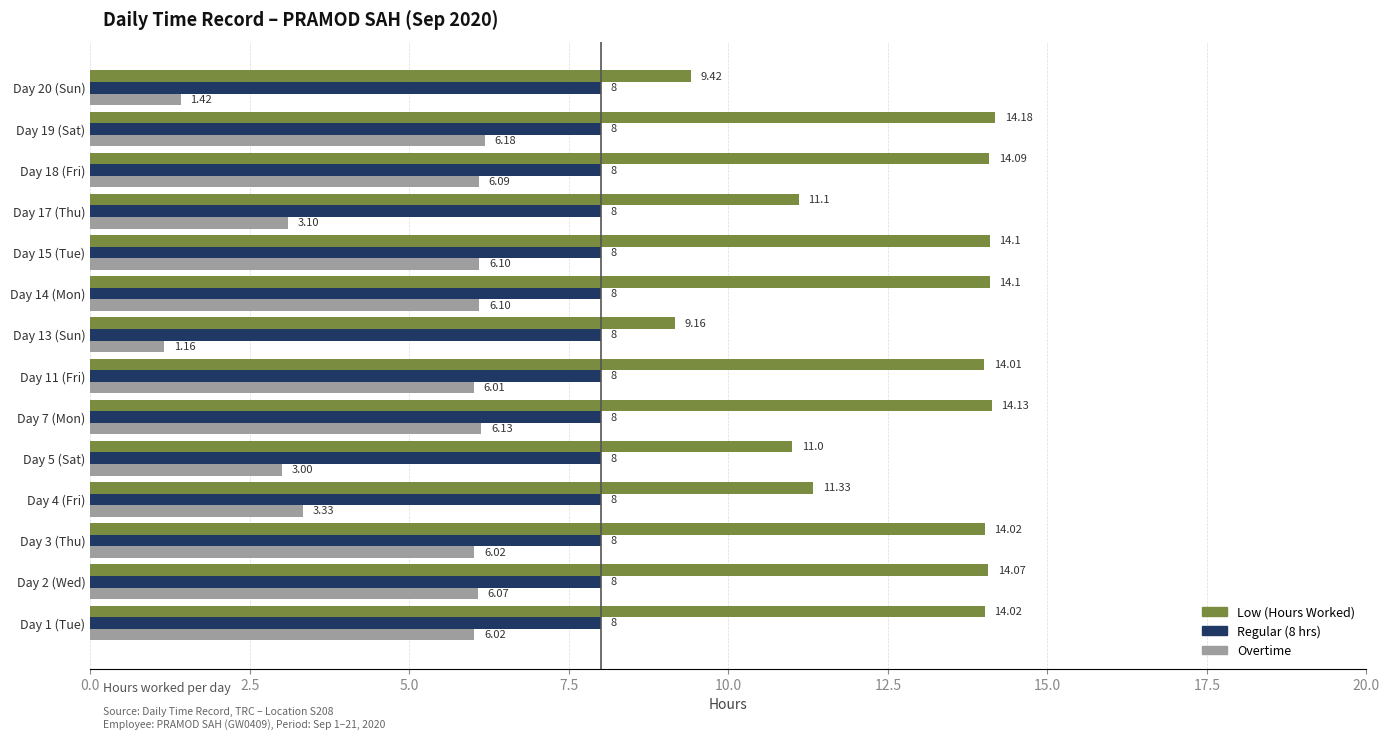

At Day 15 (Tue), list the series in order from largest to smallest.

Low (Hours Worked), Regular (8 hrs), Overtime